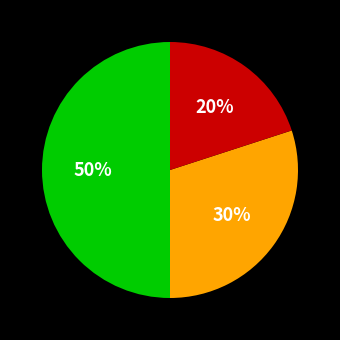

To the nearest percent, what is the difference between the largest and smallest slice percentages?

30%